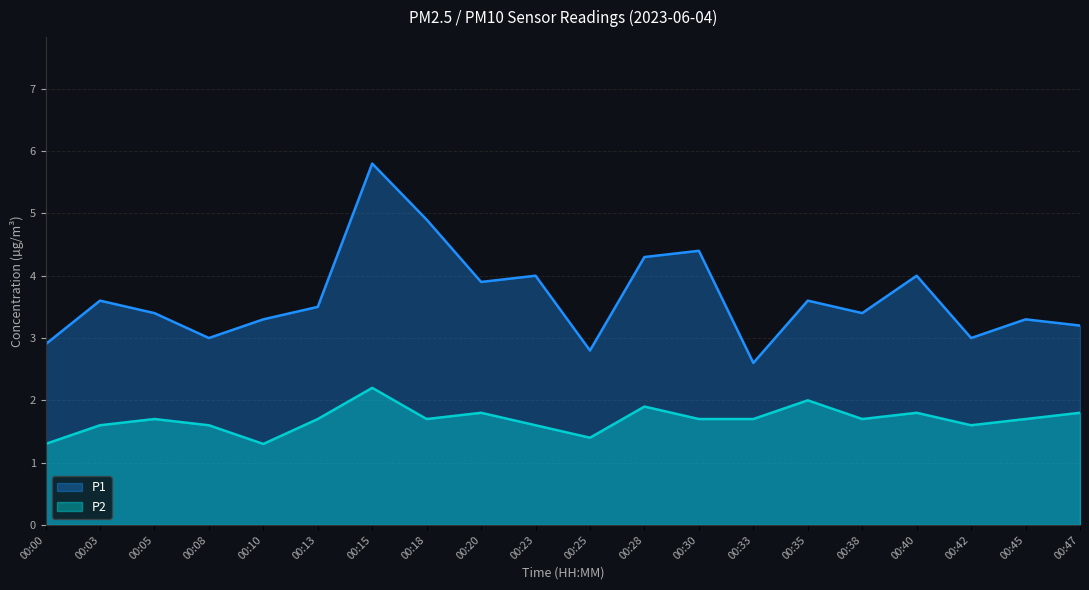

Which category has the highest value in the P1 series?

00:15